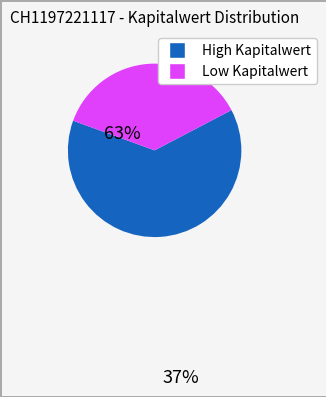

Does any single category account for the majority?

Yes